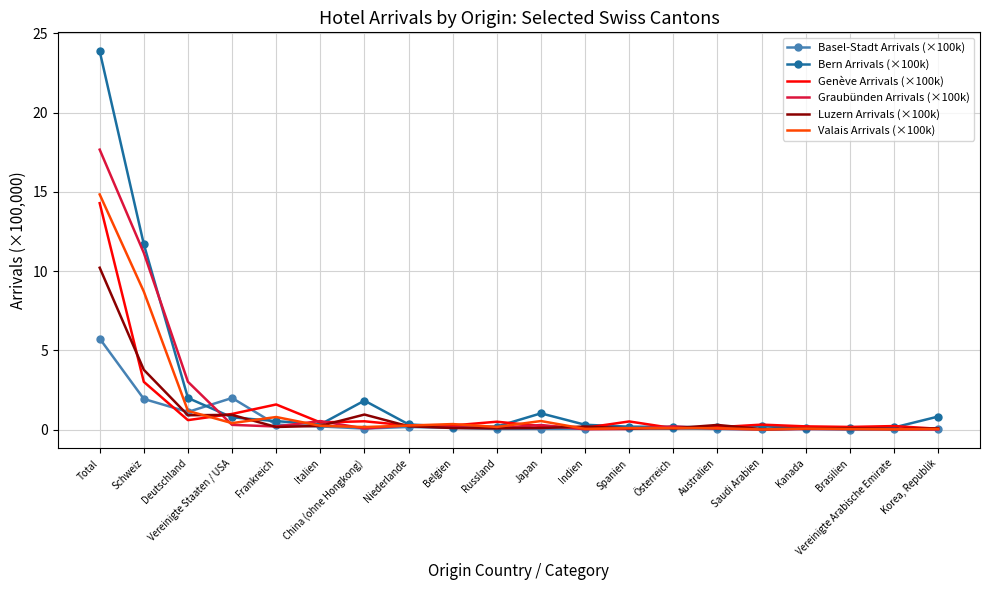

What is the maximum value for Genève Arrivals (×100k)?

14.3